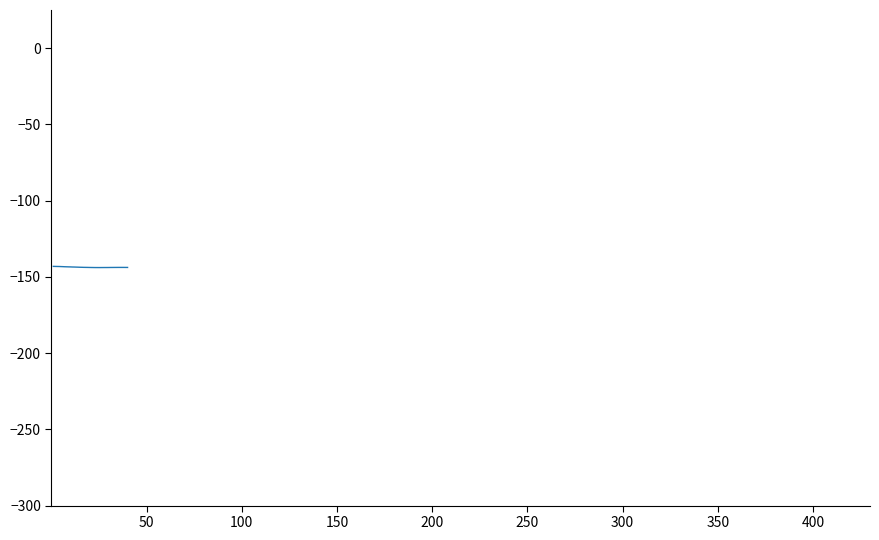

Is this an area chart (filled region under the line)?

No